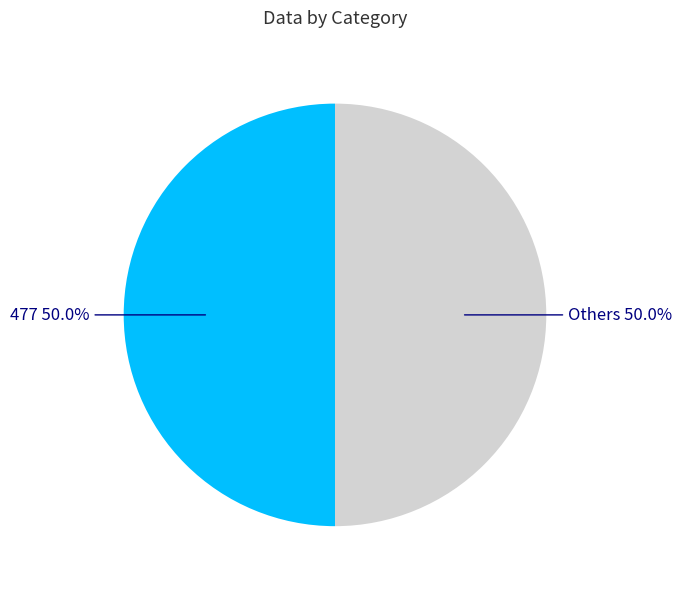

Approximately how many times larger is the value at 477 compared to Others?

1.0